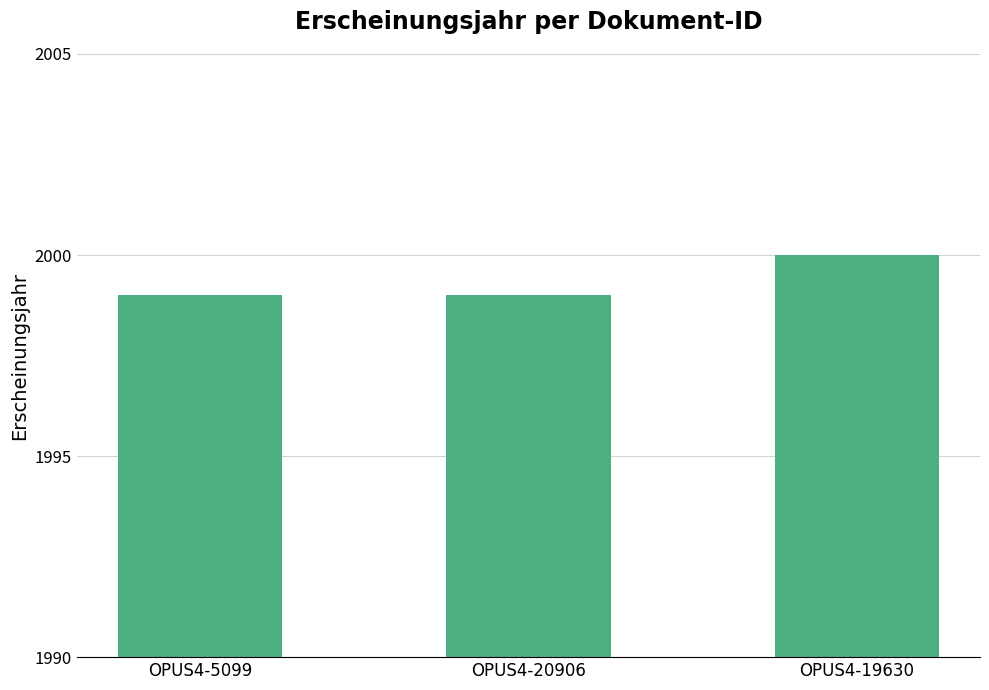

What is the label of the 2nd bar from the right?

OPUS4-20906